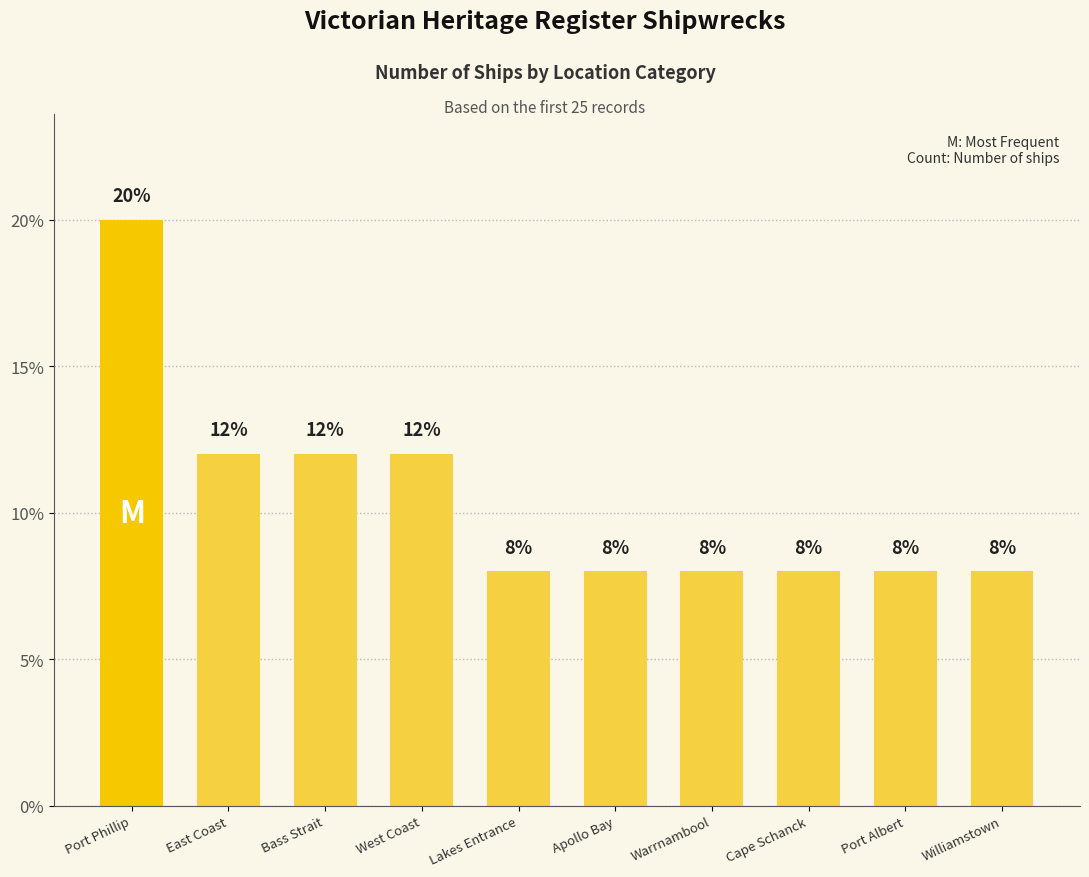

Approximately how many times larger is the value at Bass Strait compared to Apollo Bay?

1.5